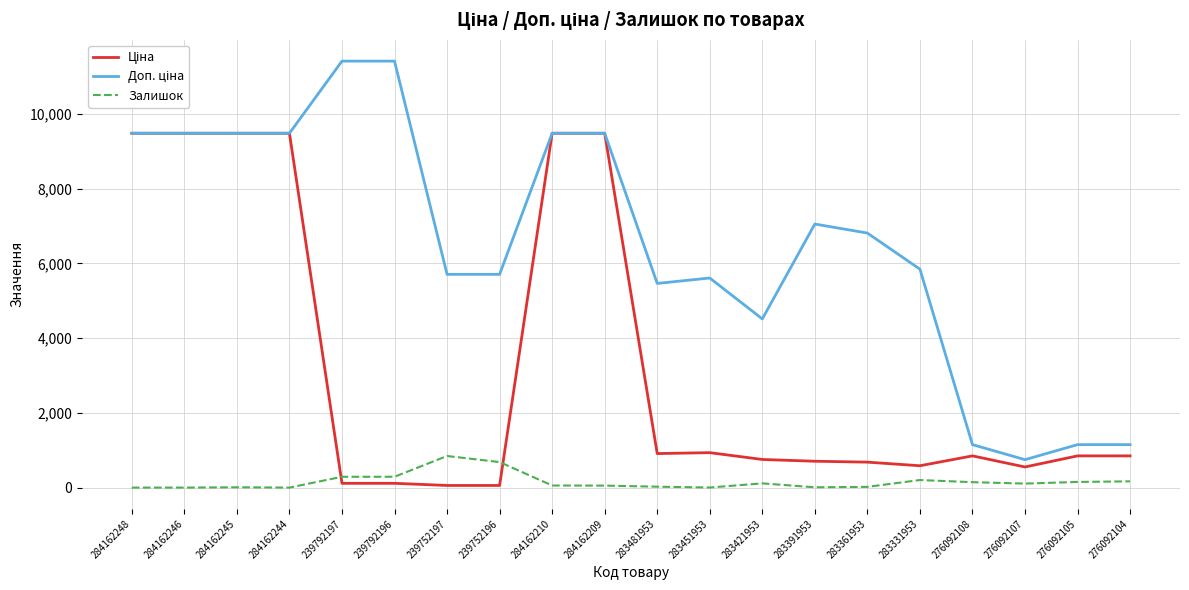

The value of Залишок at 239752197 is 845.0. True or false?

True